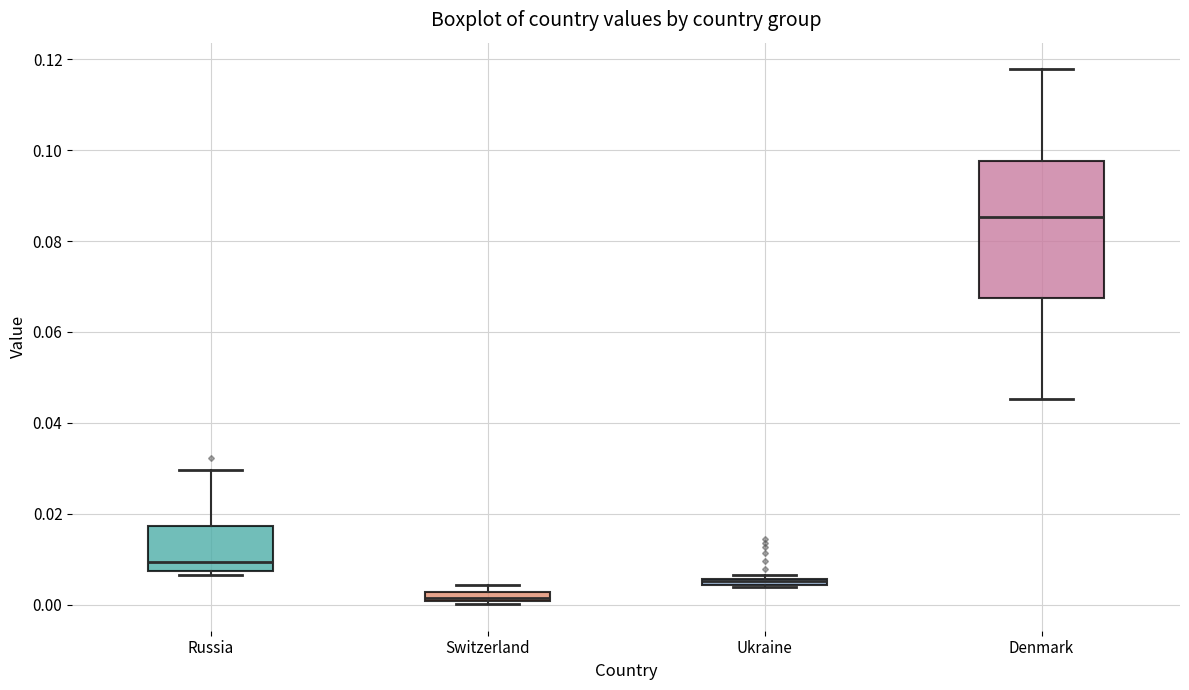

Comparing the boxes themselves (not the whiskers), which one is the tallest?

Denmark